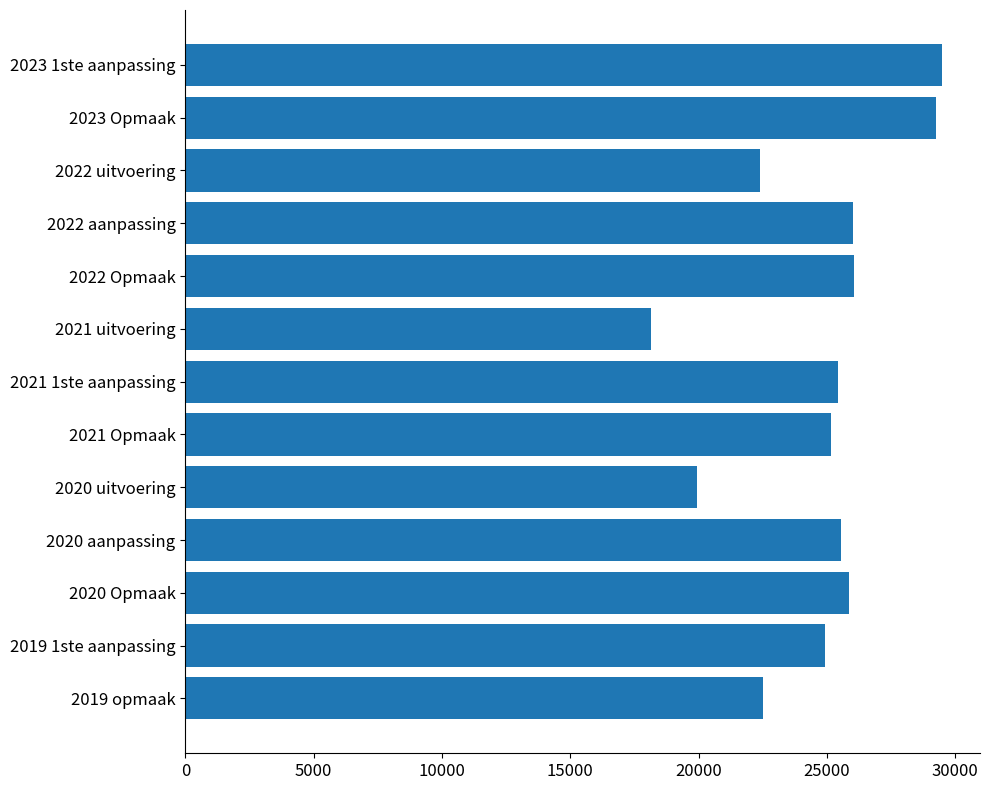

What is the approximate value at 2023 1ste aanpassing, to the nearest 50?

29500